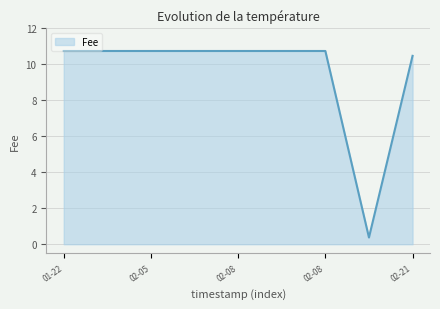

What is the difference between the maximum and minimum values?

10.4